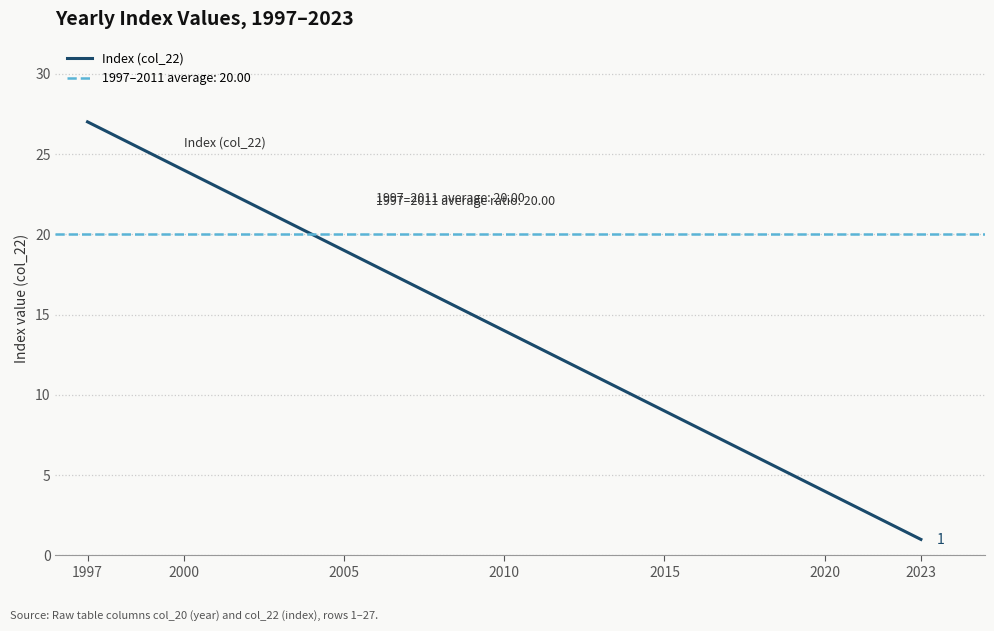

What is the average value?

14